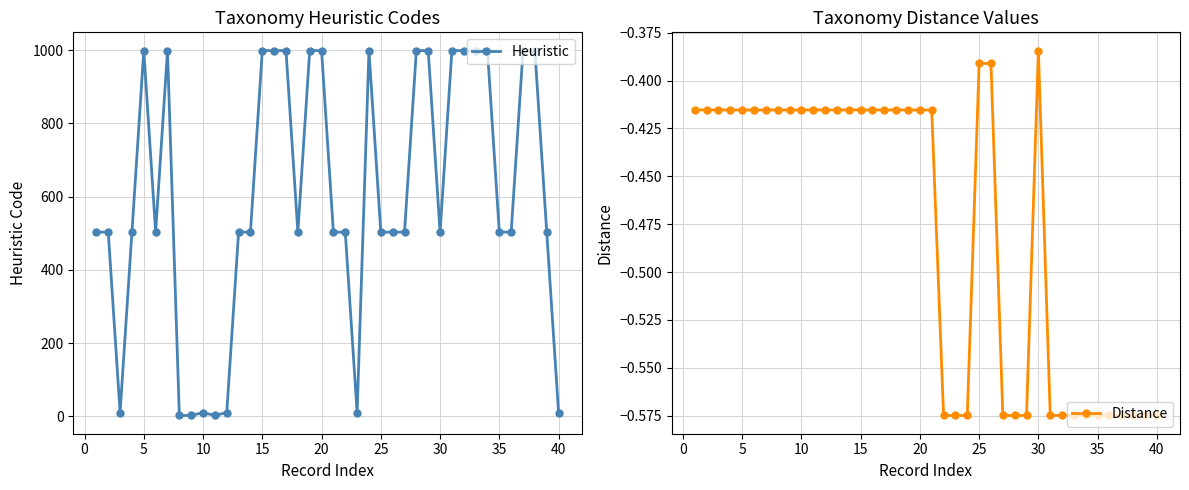

Is it true that Distance equals -0.2 at 30?

False